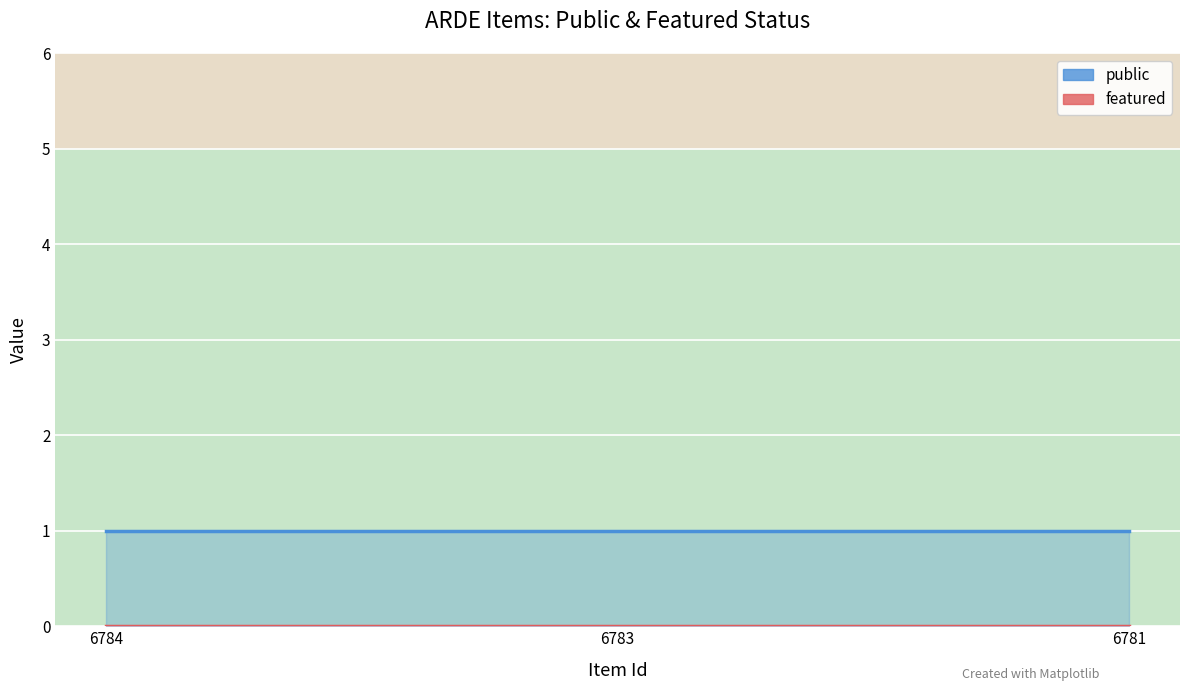

List the series in order of their overall mean, highest first.

public, featured